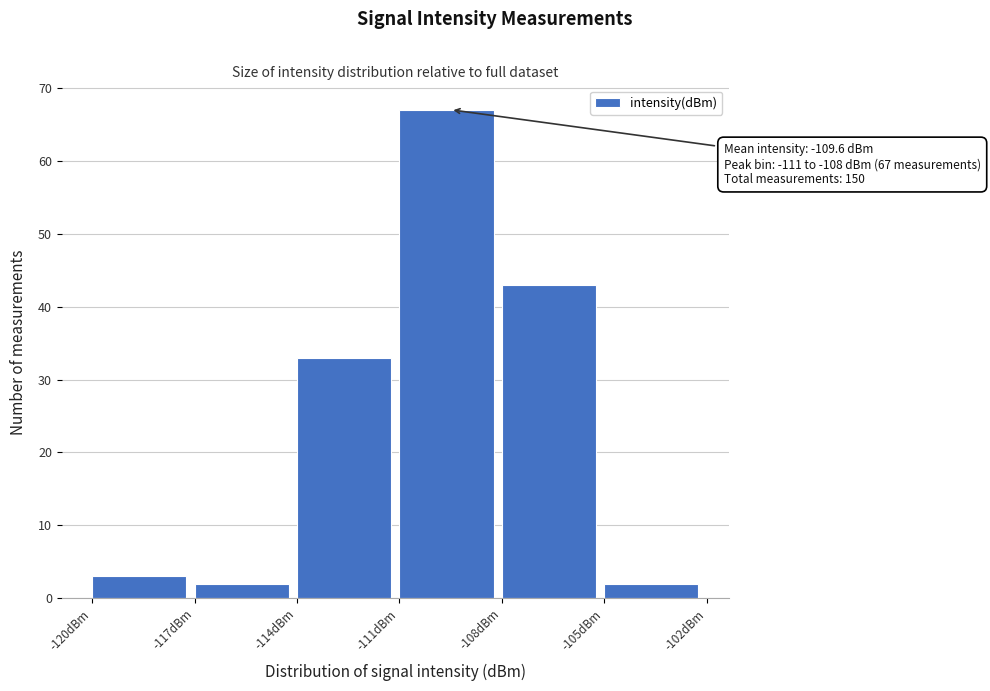

Which range on the x-axis has the tallest bar?

-111 to -108